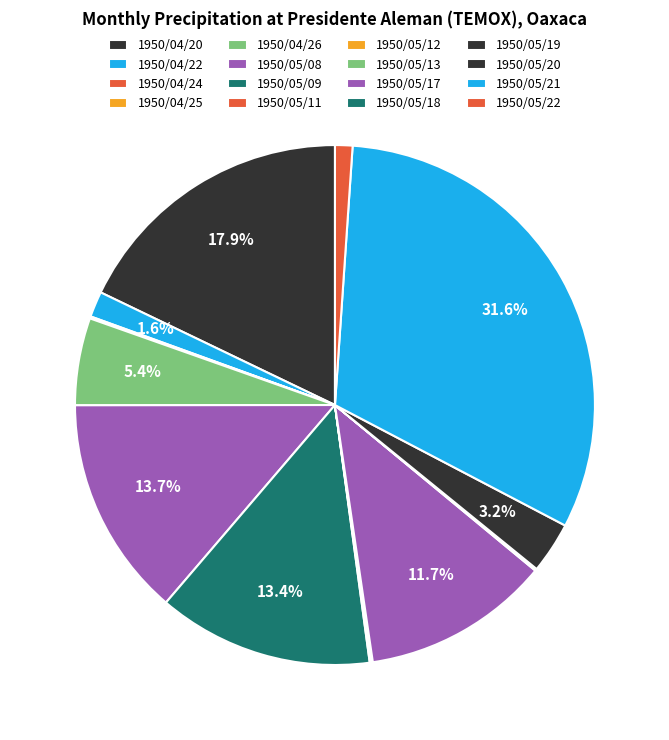

Rank the categories by value from lowest to highest.

1950/04/24, 1950/04/25, 1950/05/11, 1950/05/12, 1950/05/13, 1950/05/18, 1950/05/19, 1950/05/22, 1950/04/22, 1950/05/20, 1950/04/26, 1950/05/17, 1950/05/09, 1950/05/08, 1950/04/20, 1950/05/21